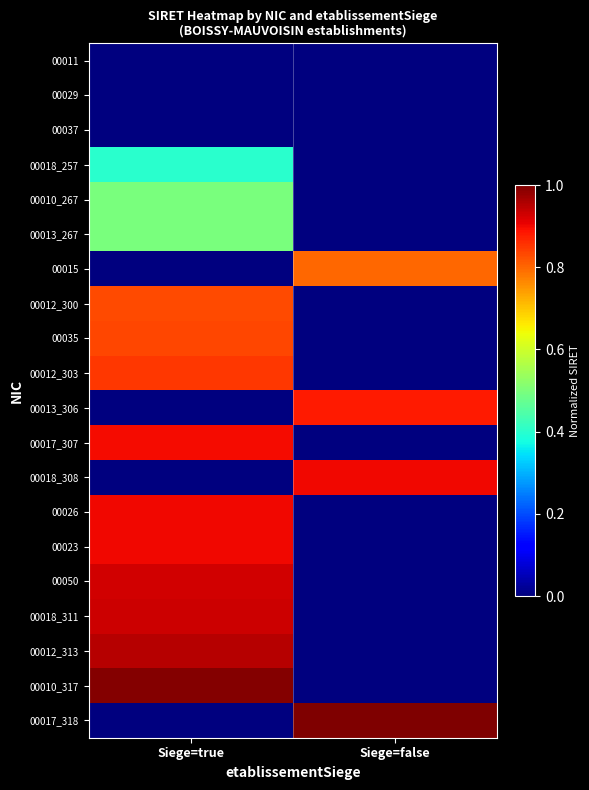

Reading right to left, list all the values displayed in this chart.

00011: Siege=false=0.0	Siege=true=0.0
00029: Siege=false=0.0	Siege=true=0.0
00037: Siege=false=0.0	Siege=true=0.0
00018_257: Siege=false=0.0	Siege=true=0.4
00010_267: Siege=false=0.0	Siege=true=0.5
00013_267: Siege=false=0.0	Siege=true=0.5
00015: Siege=false=0.8	Siege=true=0.0
00012_300: Siege=false=0.0	Siege=true=0.8
00035: Siege=false=0.0	Siege=true=0.8
00012_303: Siege=false=0.0	Siege=true=0.8
00013_306: Siege=false=0.9	Siege=true=0.0
00017_307: Siege=false=0.0	Siege=true=0.9
00018_308: Siege=false=0.9	Siege=true=0.0
00026: Siege=false=0.0	Siege=true=0.9
00023: Siege=false=0.0	Siege=true=0.9
00050: Siege=false=0.0	Siege=true=0.9
00018_311: Siege=false=0.0	Siege=true=0.9
00012_313: Siege=false=0.0	Siege=true=1.0
00010_317: Siege=false=0.0	Siege=true=1.0
00017_318: Siege=false=1.0	Siege=true=0.0